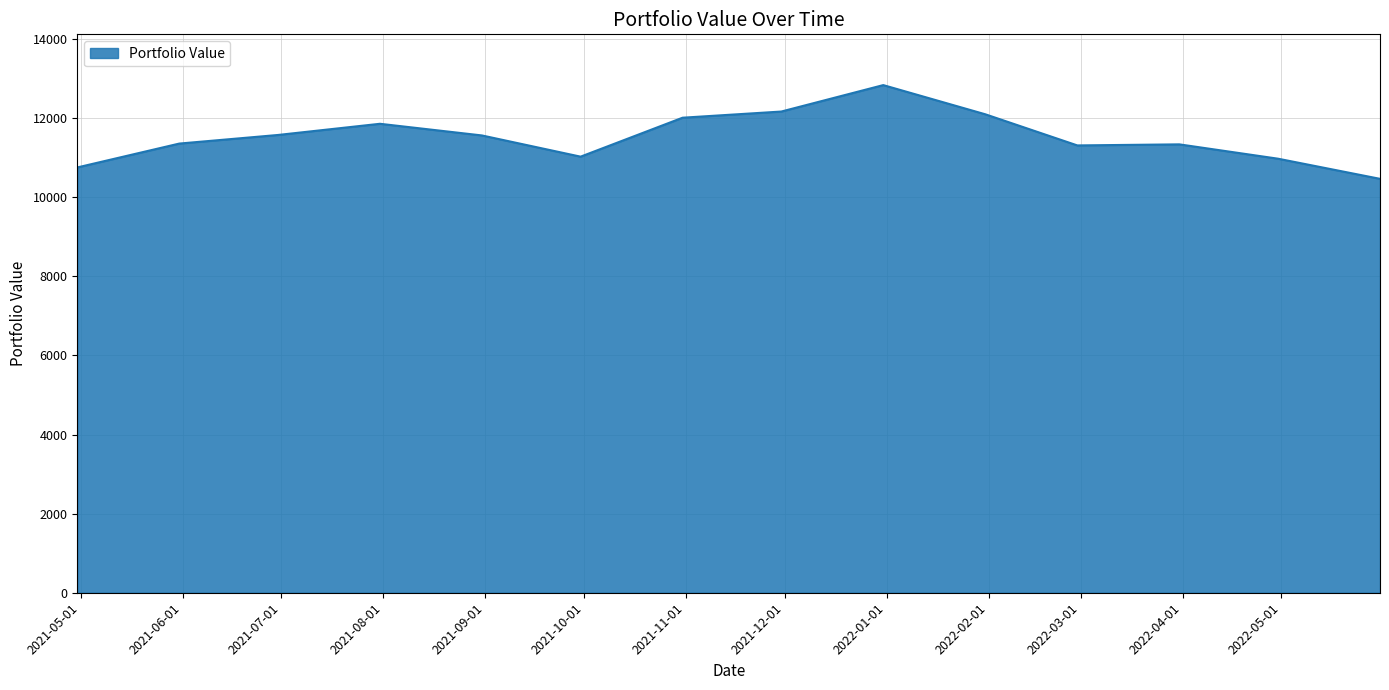

What is the difference between the maximum and minimum values?

2370.2